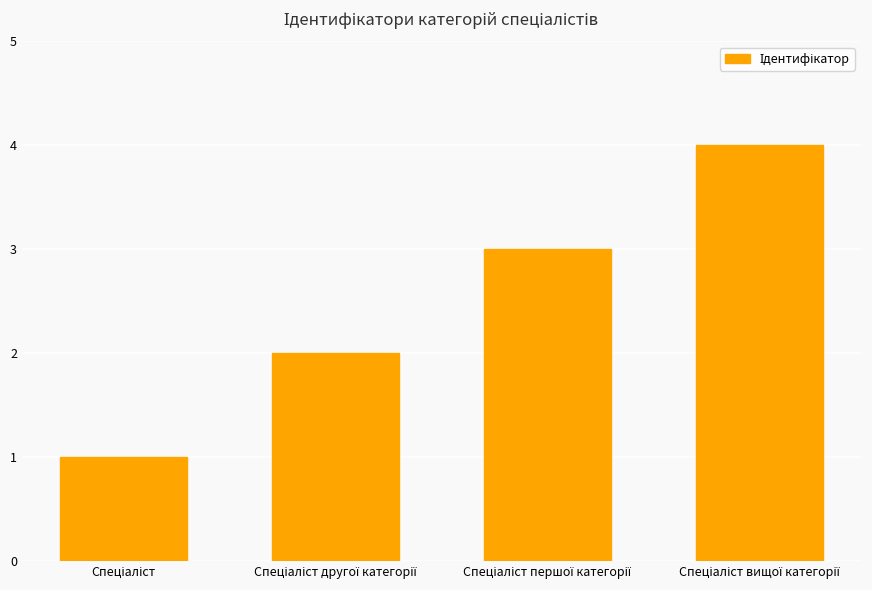

What is the sum of all values?

10